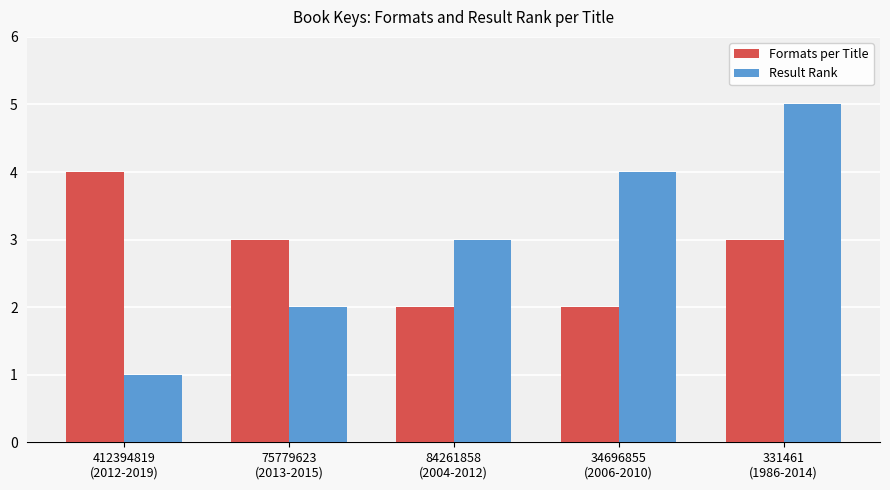

The value of Formats per Title at 75779623
(2013-2015) is 4. True or false?

False